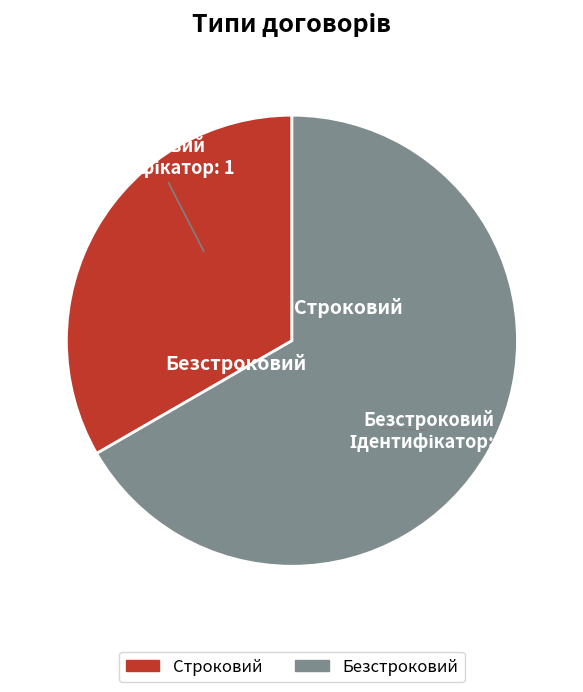

Between Строковий and Безстроковий, which is larger?

Безстроковий